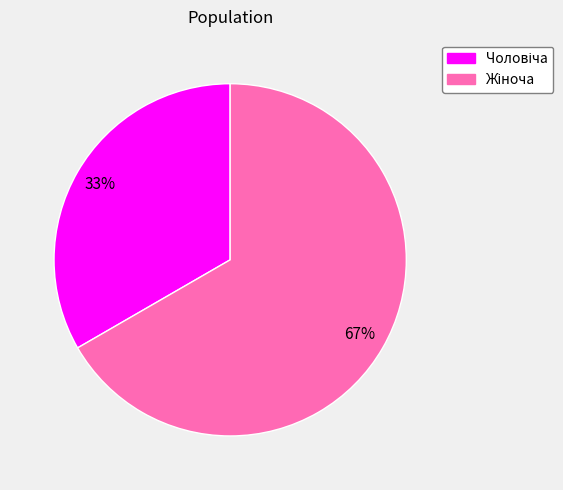

How many slices are in this pie chart?

2